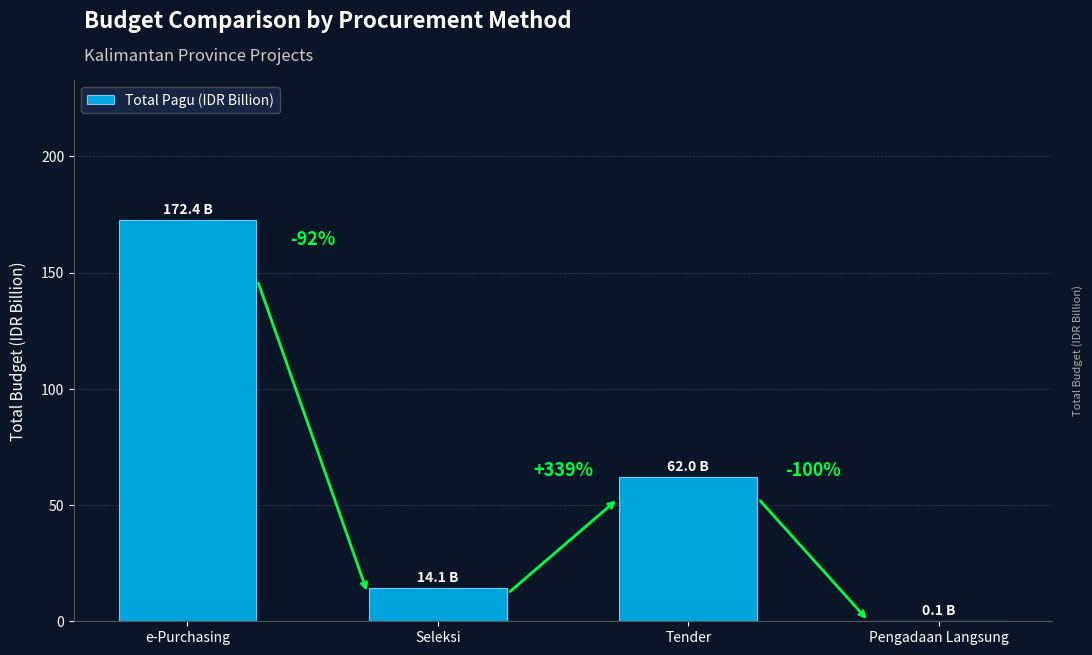

Which category has the highest value across all series?

e-Purchasing